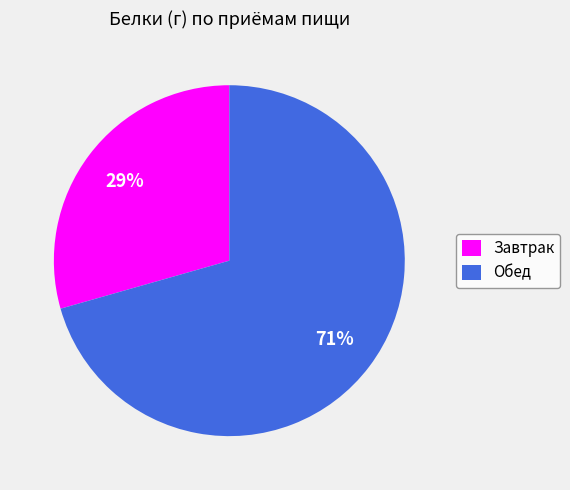

Is Обед the majority of the pie?

Yes